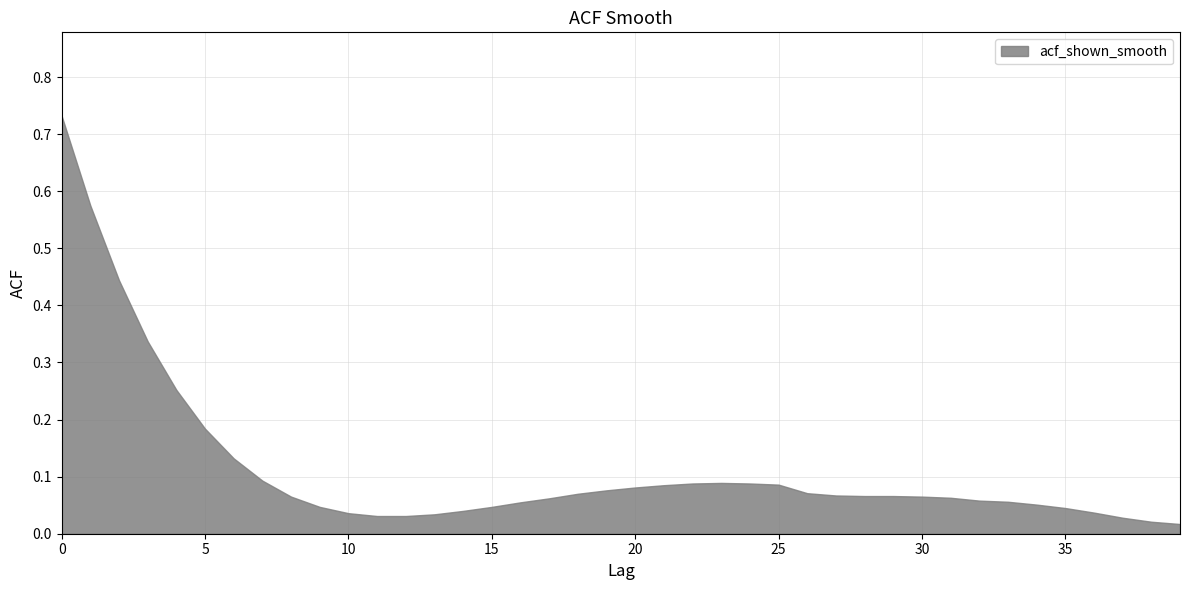

How many lines are shown in the chart?

1